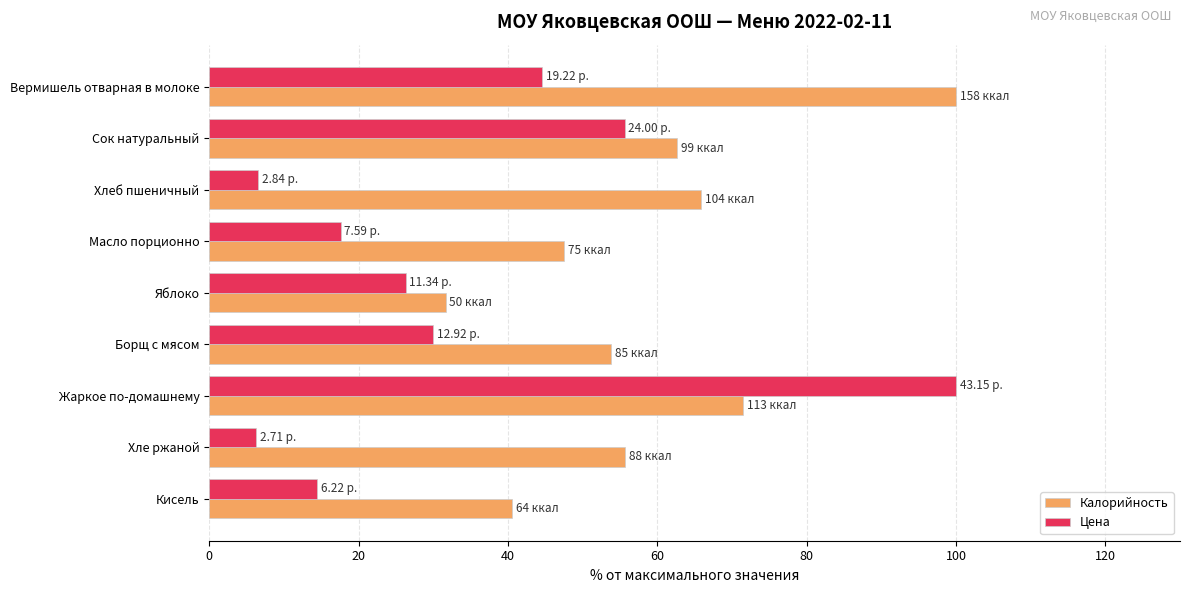

What is the average value of the Калорийность series?

58.8